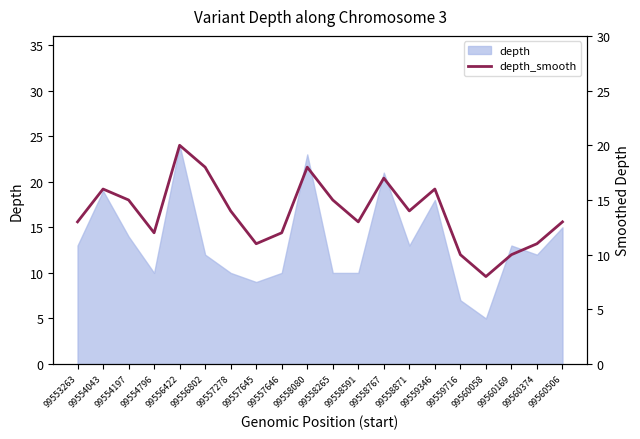

How many points are lower than both their immediate neighbors (excluding endpoints)?

5